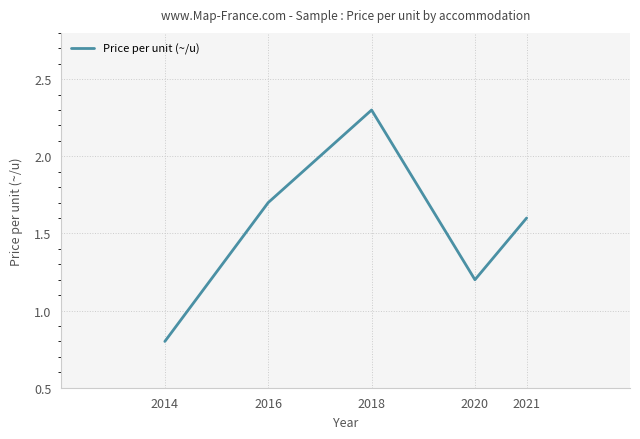

What is the greatest value displayed?

2.3